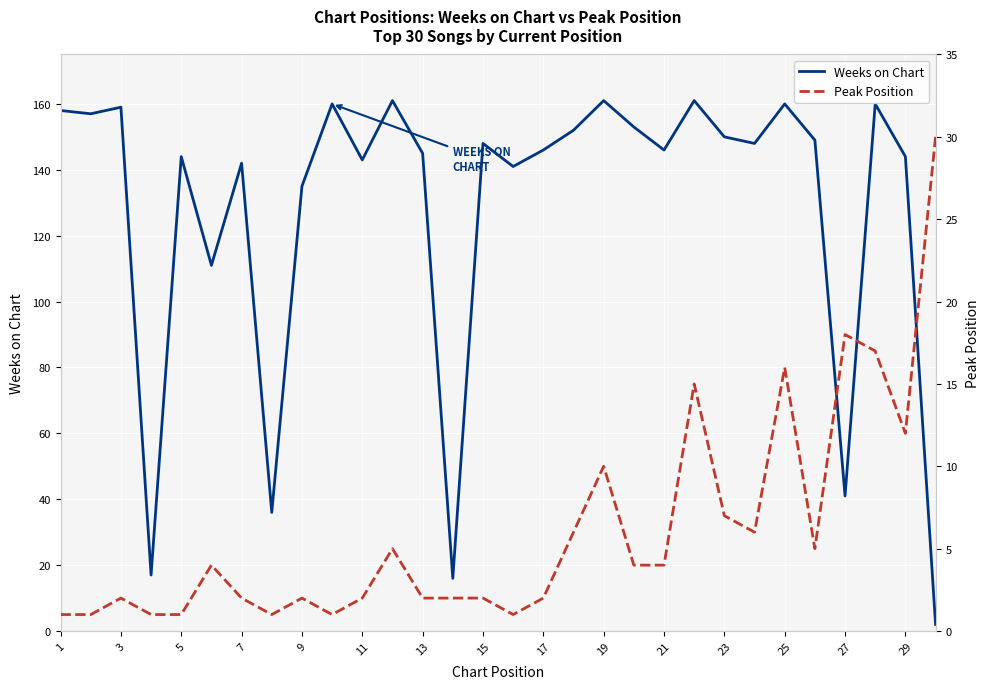

Count the number of data series in this chart.

2